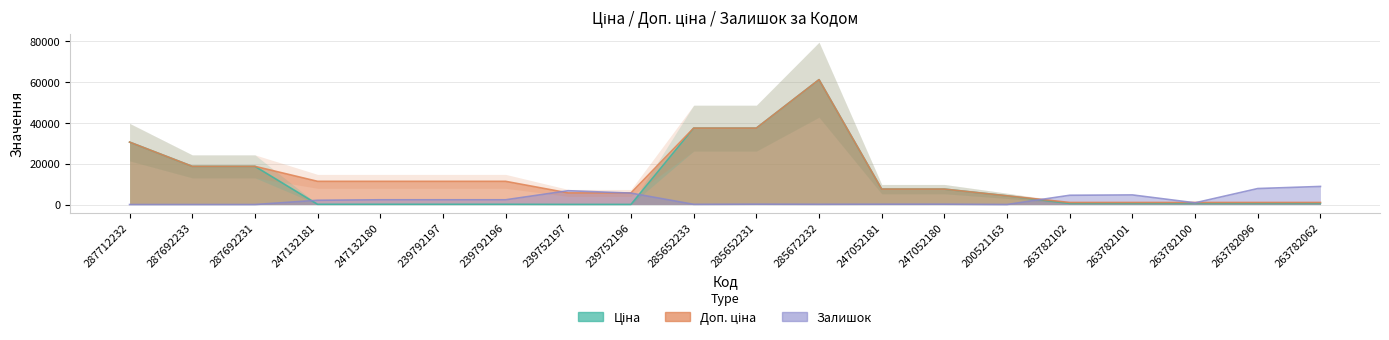

Where do Залишок and Доп. ціна first cross each other?

239792196 and 239752197